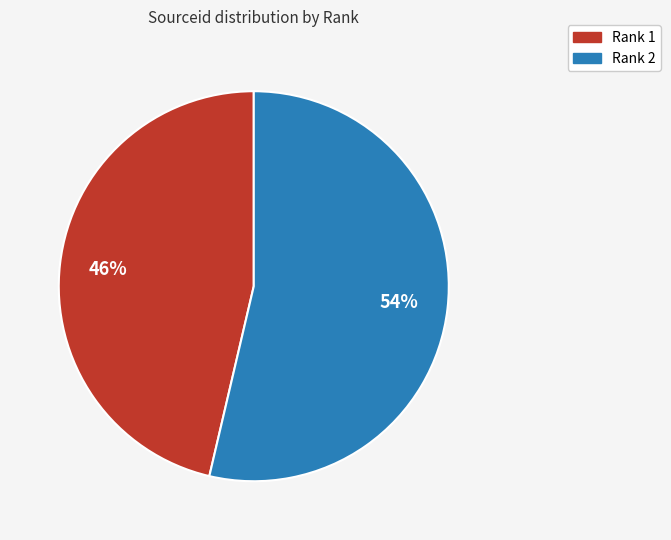

To the nearest percent, what is the average slice percentage?

50%